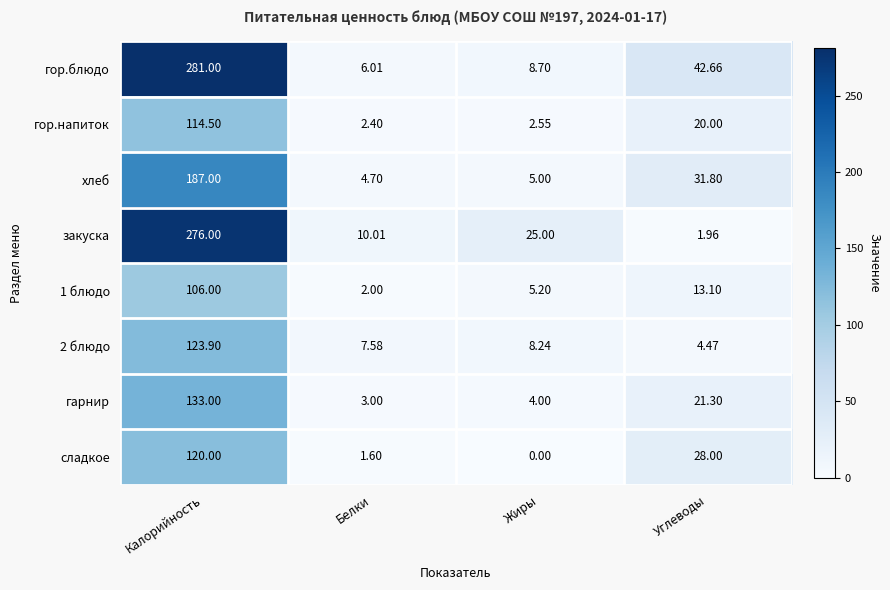

Rank the series at Белки from lowest to highest value.

сладкое, 1 блюдо, гор.напиток, гарнир, хлеб, гор.блюдо, 2 блюдо, закуска